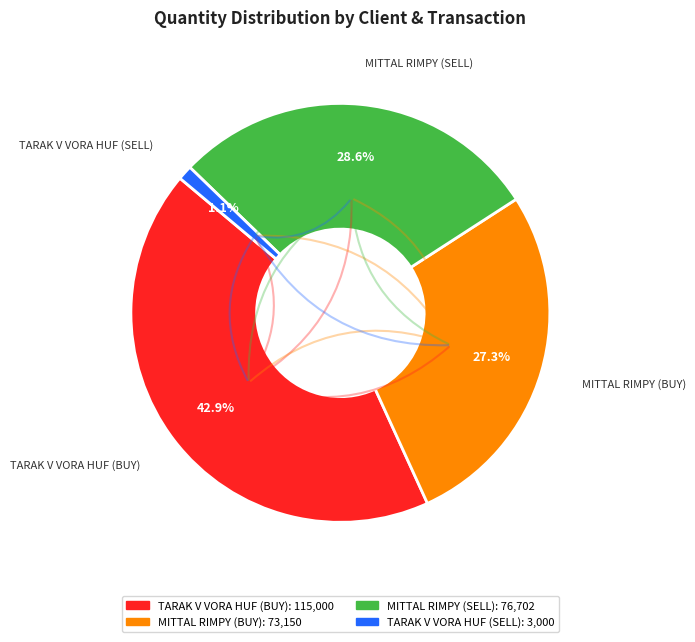

To the nearest percent, what is the average slice percentage?

25%